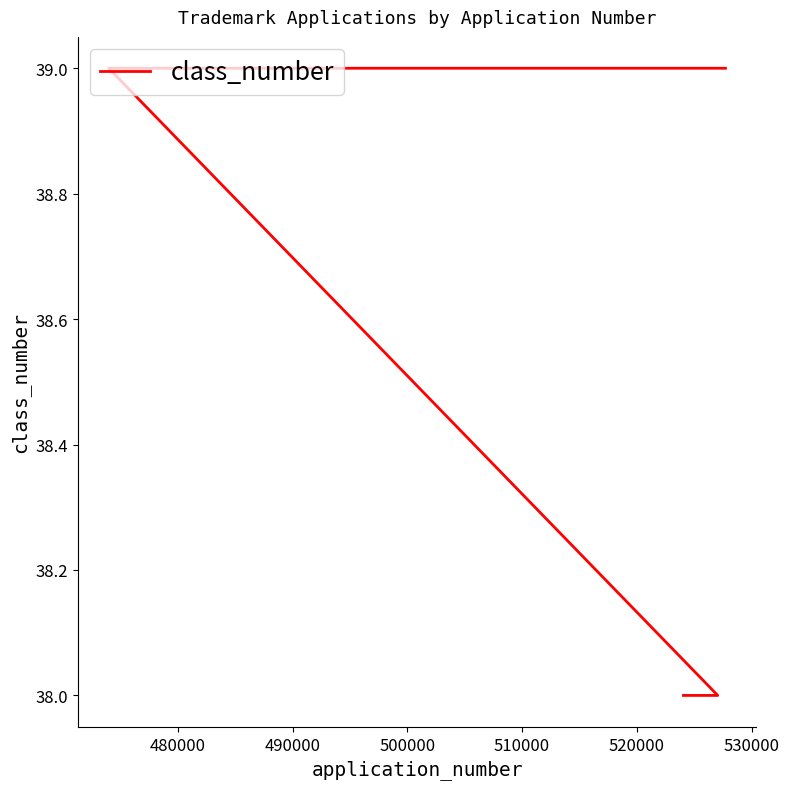

What is the average value?

39